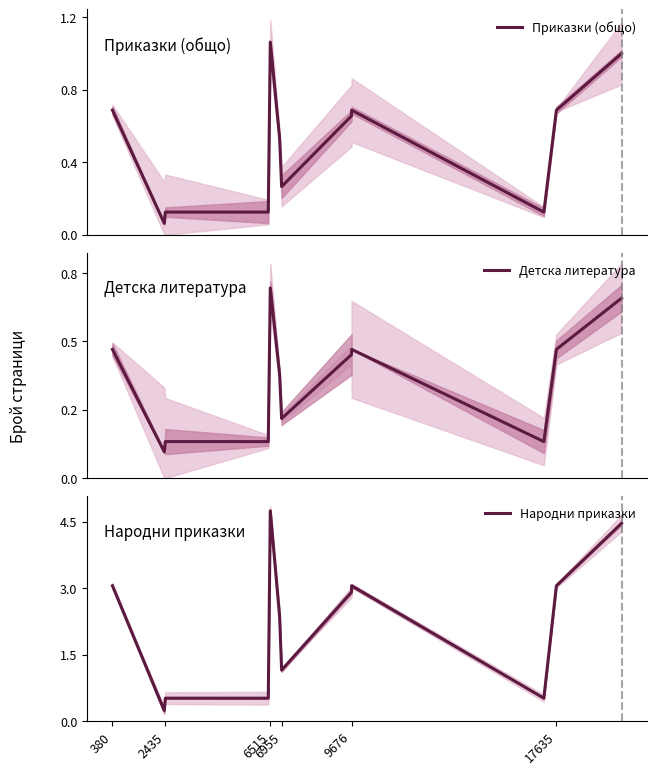

True or false: Приказки (общо) has more than 0 interior local peaks.

True